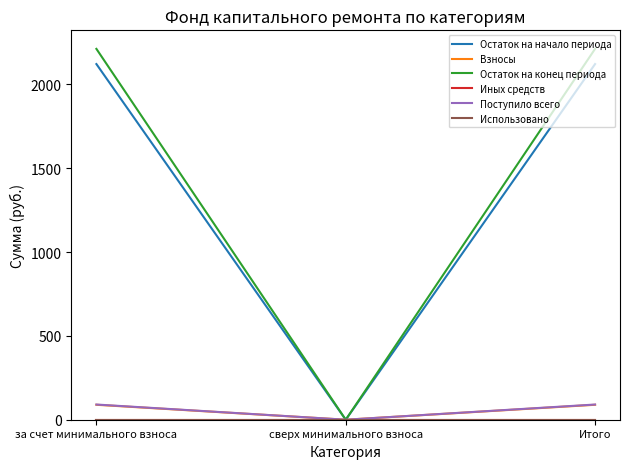

Does the chart display data point markers on the line(s)?

No